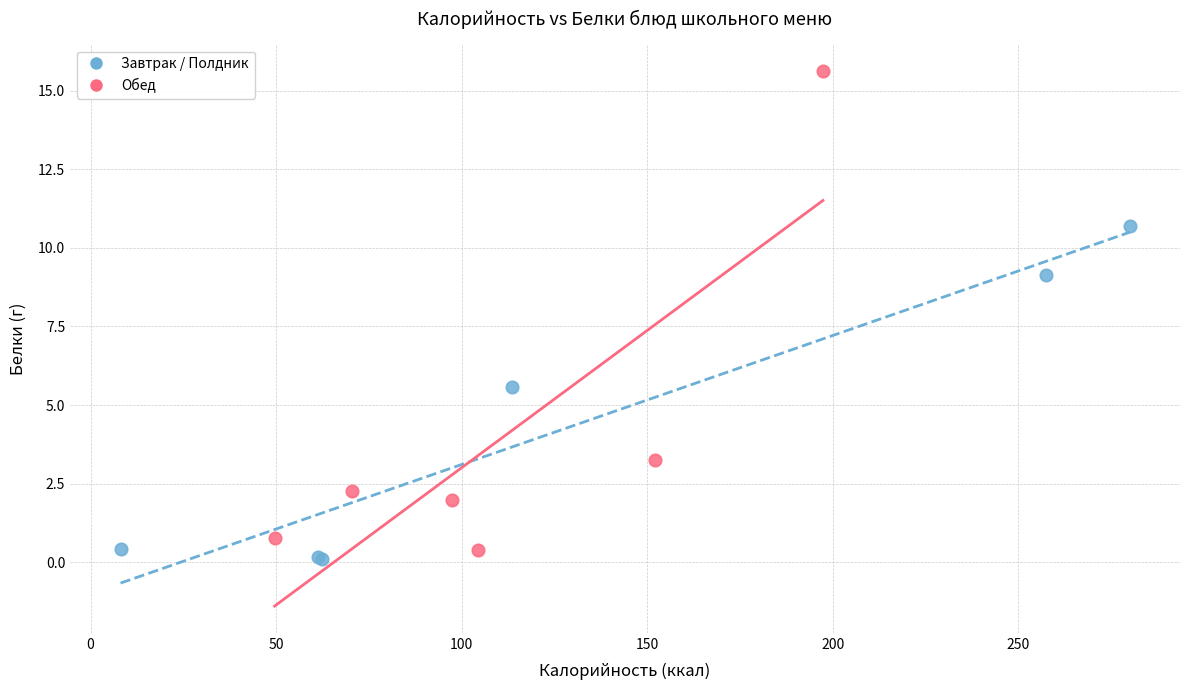

Which series contains the lowest Y value?

Завтрак / Полдник